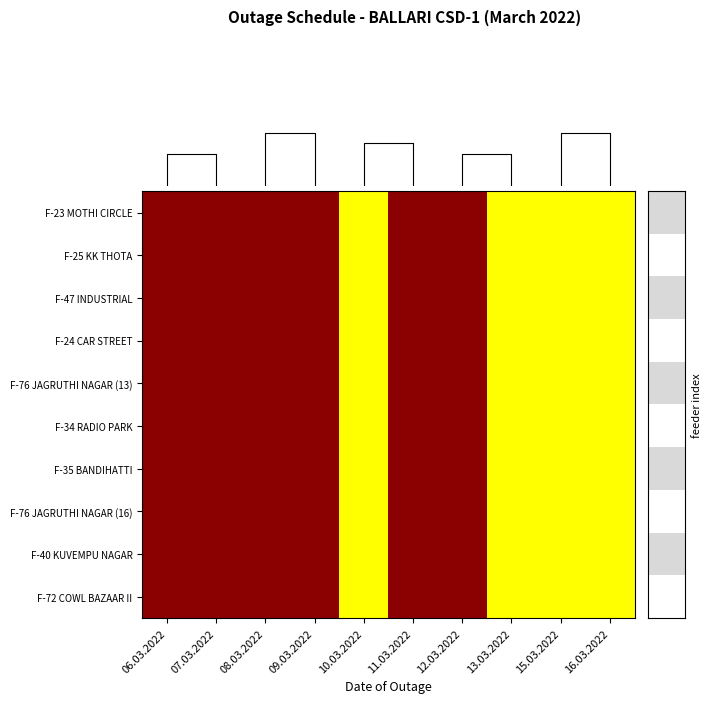

Which series has the largest range (max minus min)?

F-23 MOTHI CIRCLE